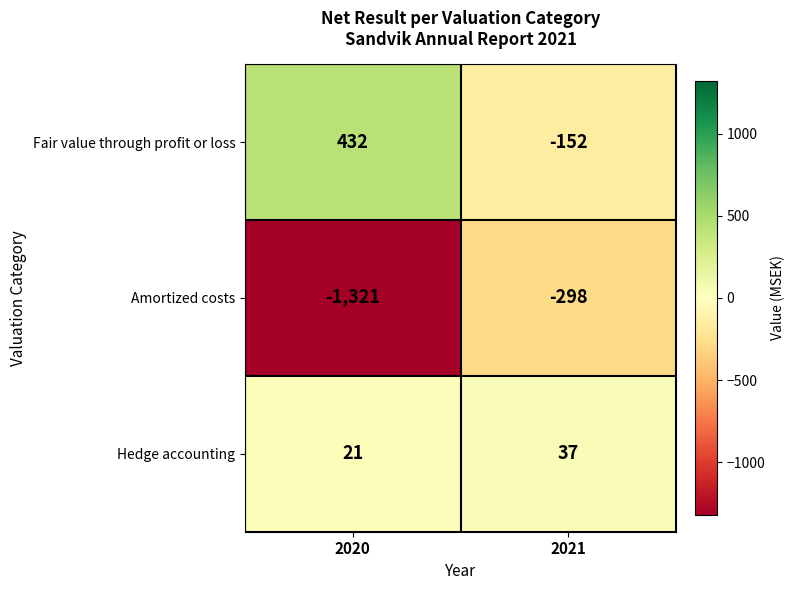

How many data points in Amortized costs are less than -298?

1